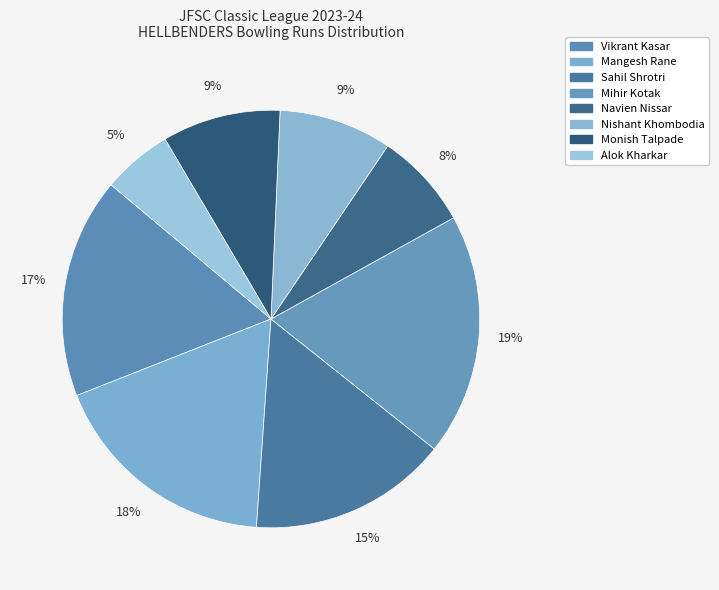

Count the number of slices in the pie.

8